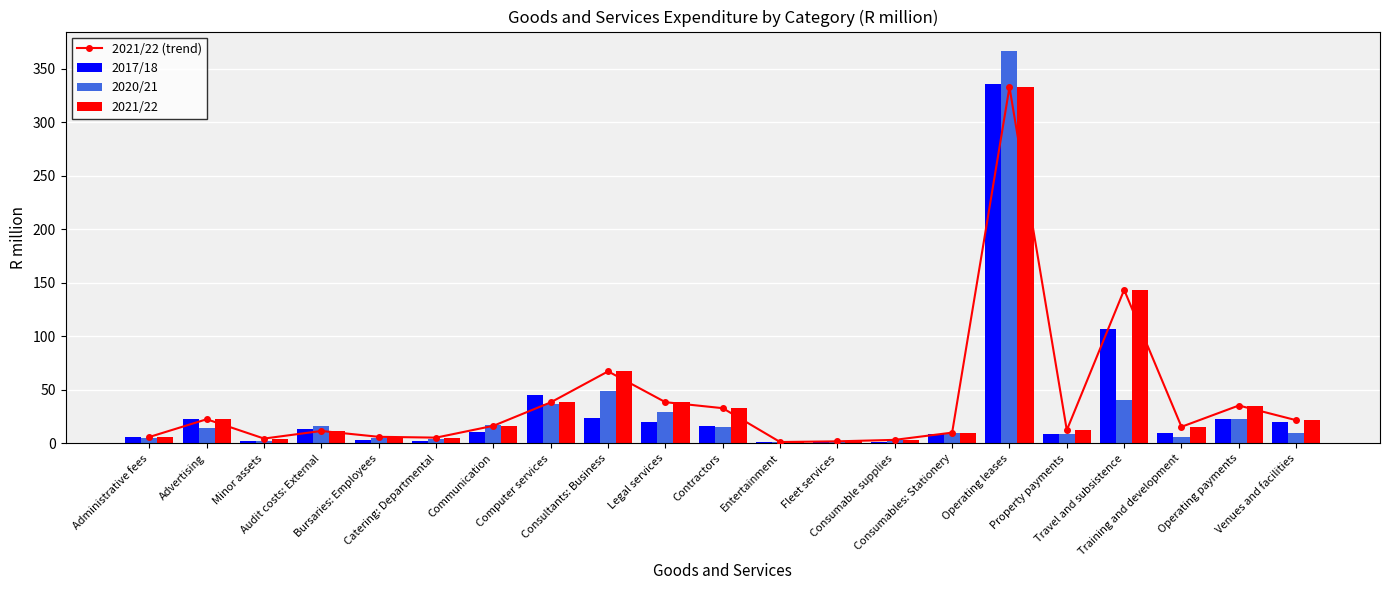

What is the label of the 13th bar from the right?

Consultants: Business